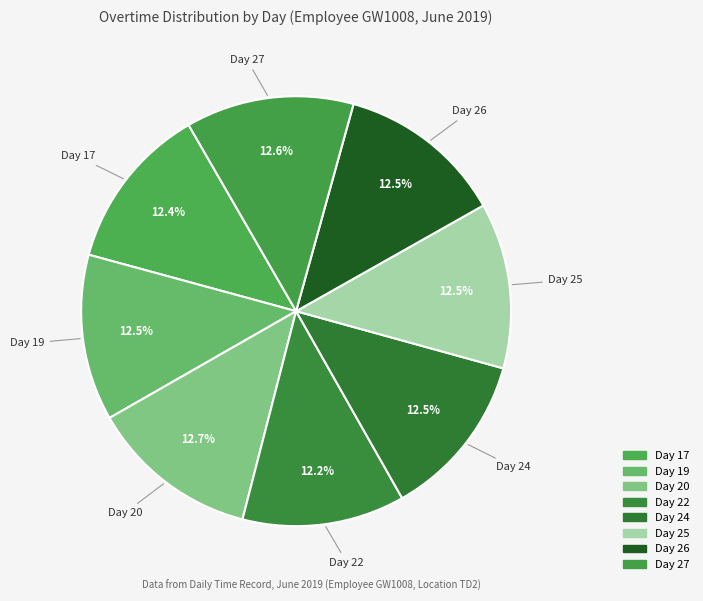

How many segments does this pie chart have?

8